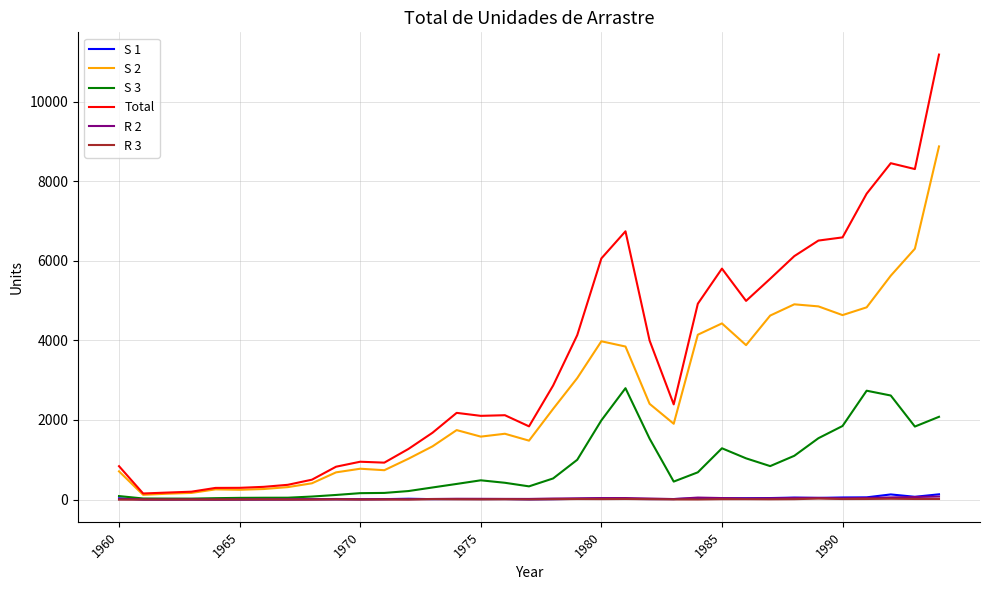

How many series are shown in this chart?

6